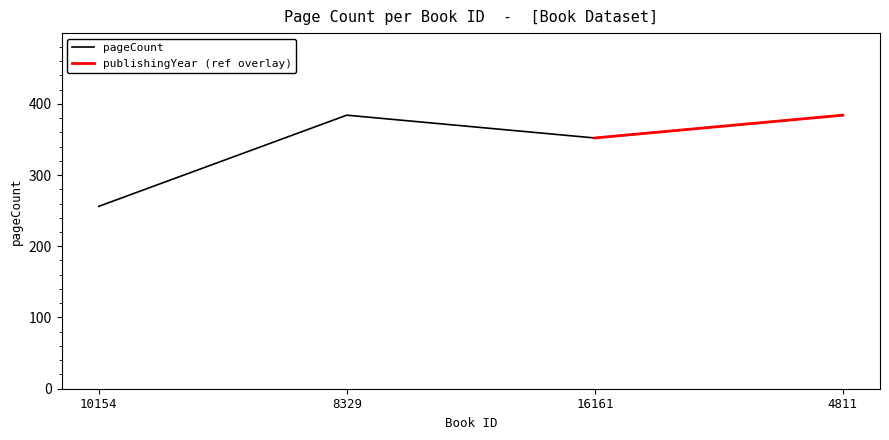

Where is the first local minimum?

16161